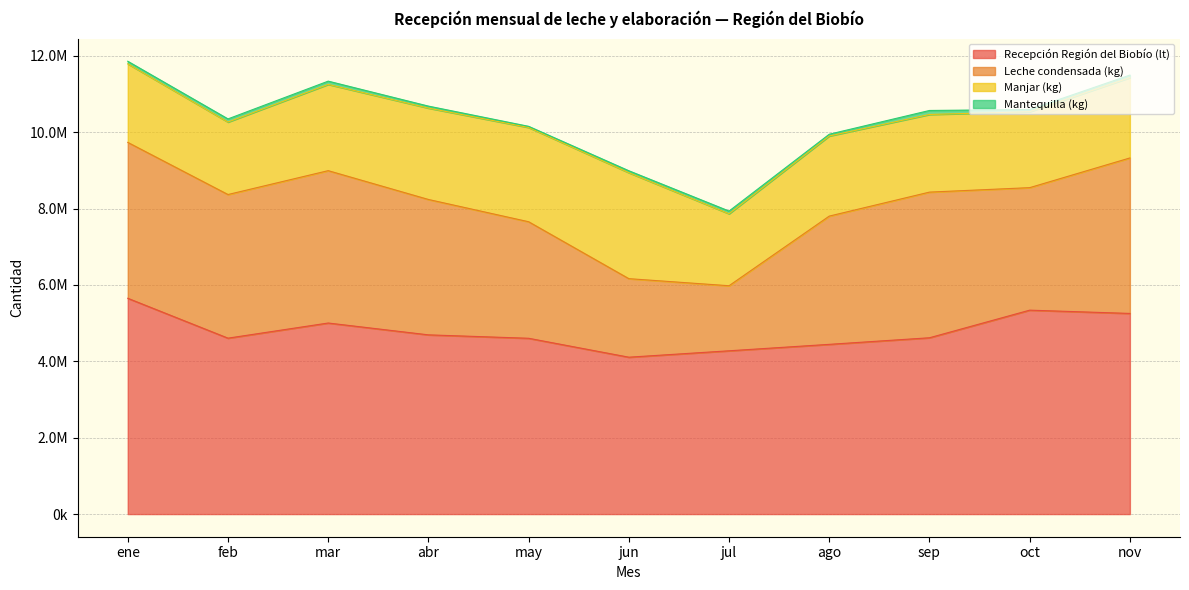

What is the label of the 11th point from the left?

nov